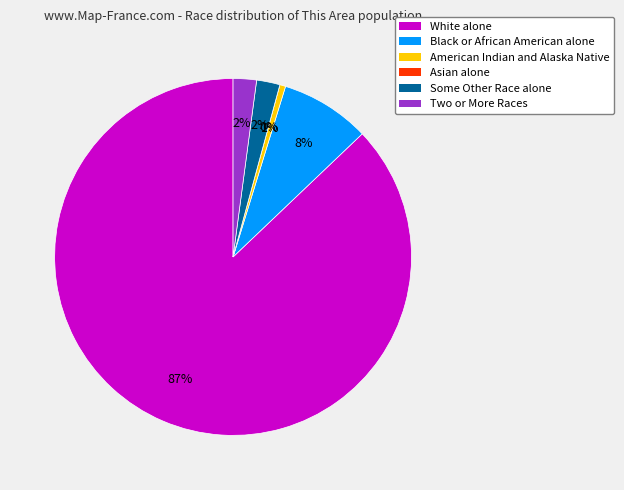

To the nearest percent, what is the average slice percentage?

17%